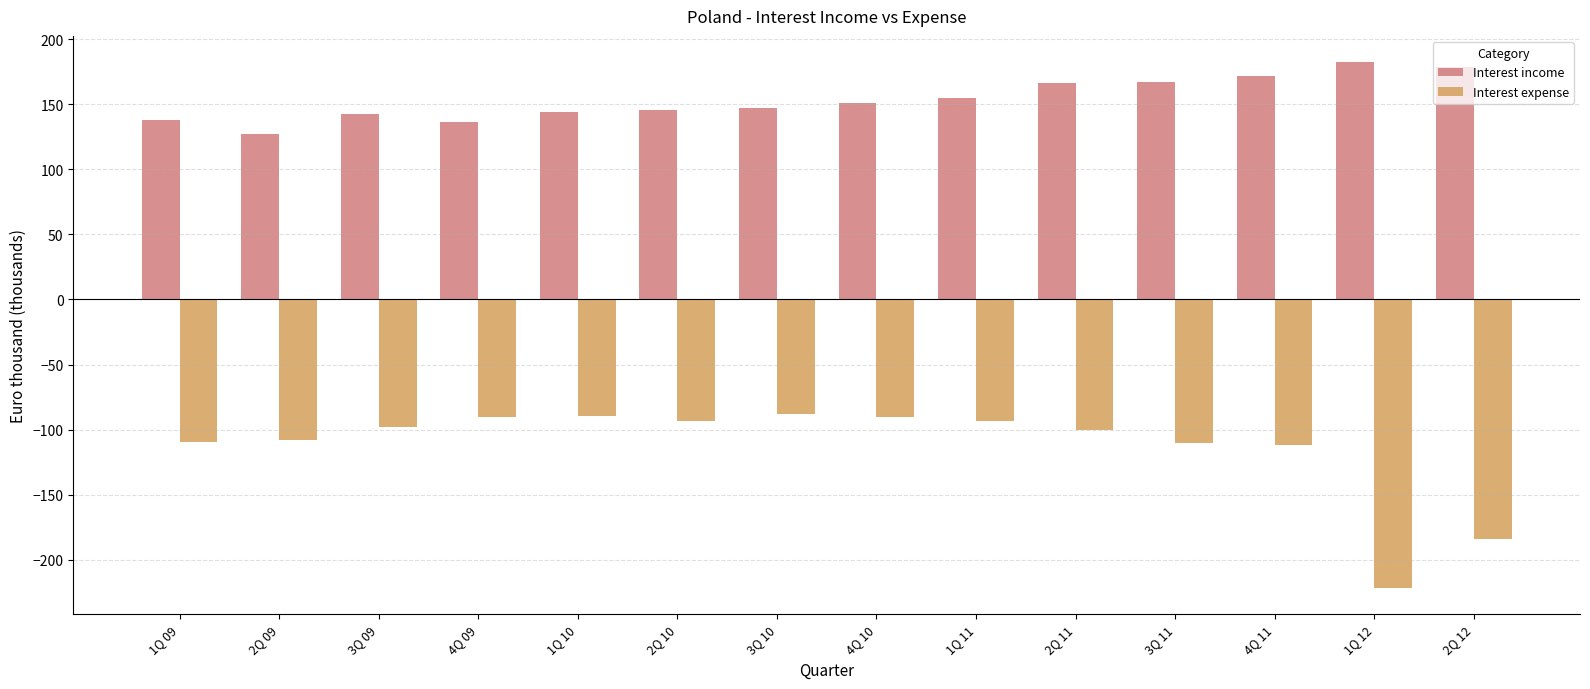

What is the difference between the highest and lowest values at 2Q 10?

239.1